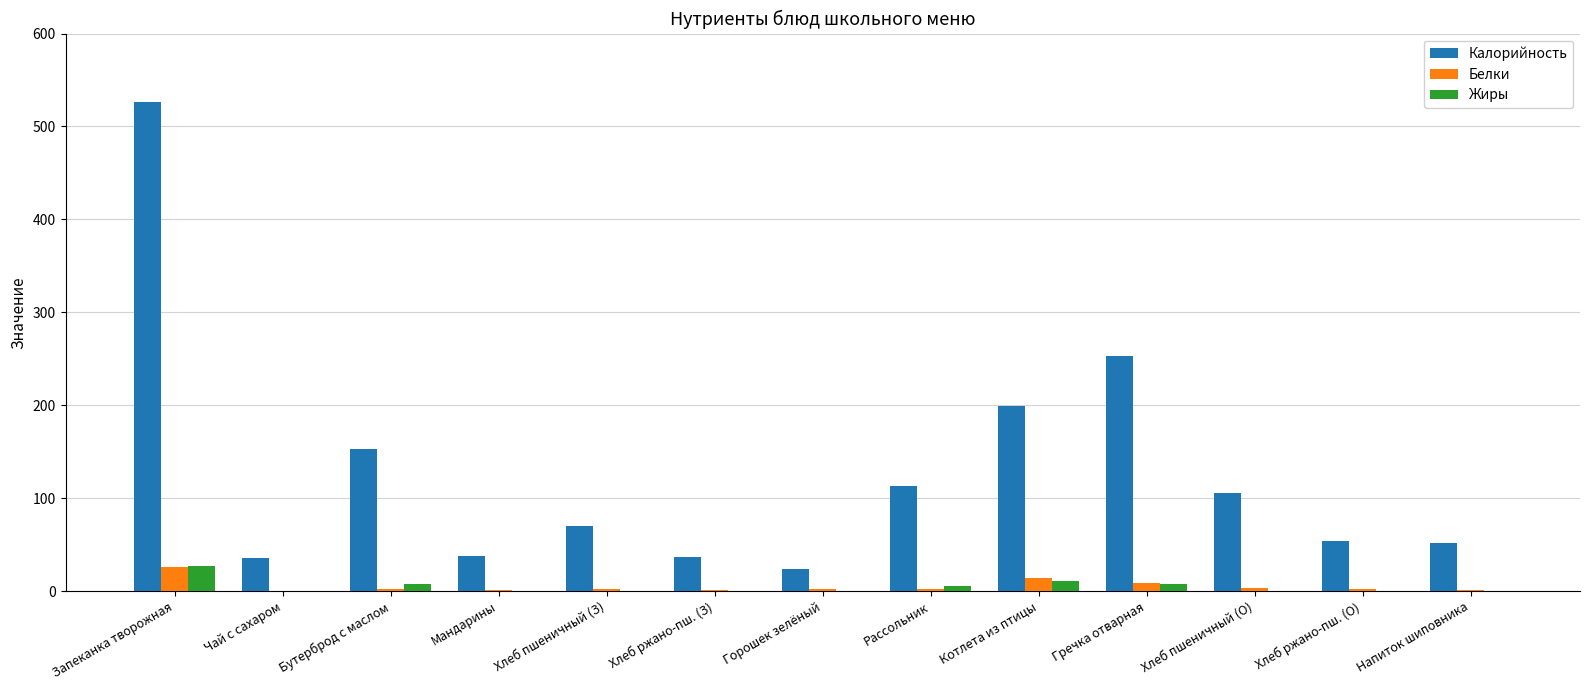

What is the sum of all Белки values?

64.7